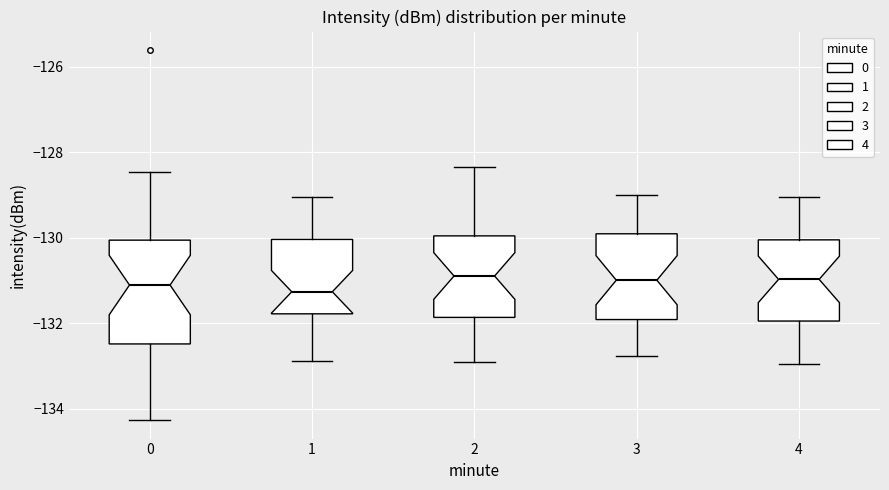

Reading left to right, read every box against the y-axis: the position of its median line, the range the box covers, and the ends of its whiskers. The values are not printed on the chart, so give them approximately, as read against the axis.

0: median -131.2, box -132.4 to -130.0, whiskers -134.2 to -128.4
1: median -131.2, box -131.8 to -130.0, whiskers -132.8 to -129.0
2: median -130.8, box -131.8 to -130.0, whiskers -133.0 to -128.4
3: median -131.0, box -132.0 to -130.0, whiskers -132.8 to -129.0
4: median -131.0, box -132.0 to -130.0, whiskers -133.0 to -129.0